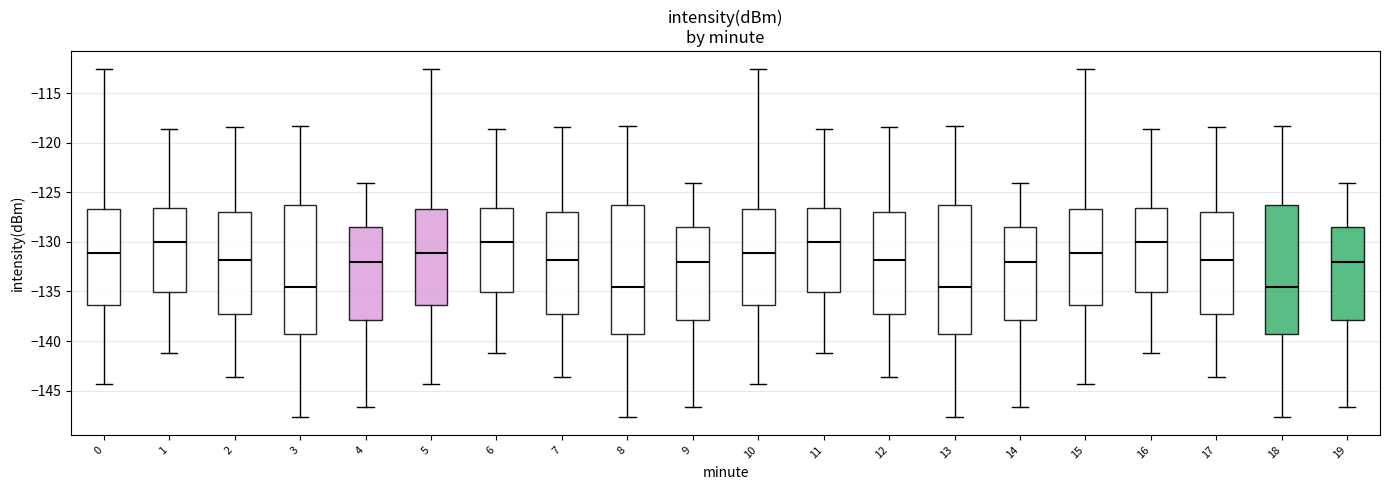

Where is the upper edge of the box at x = 1 on the y-axis? The values are not printed on the chart, so give them approximately, as read against the axis.

-126.5